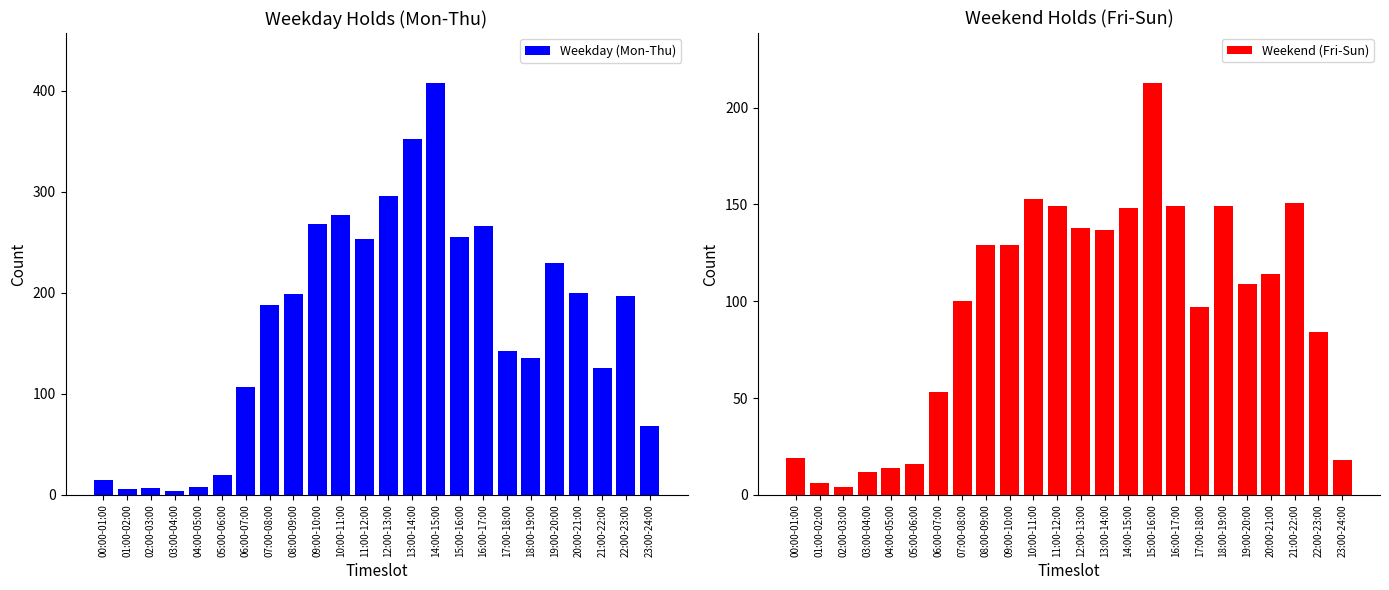

True or false: Weekday (Mon-Thu) has a value of 95 at 23:00-24:00.

False